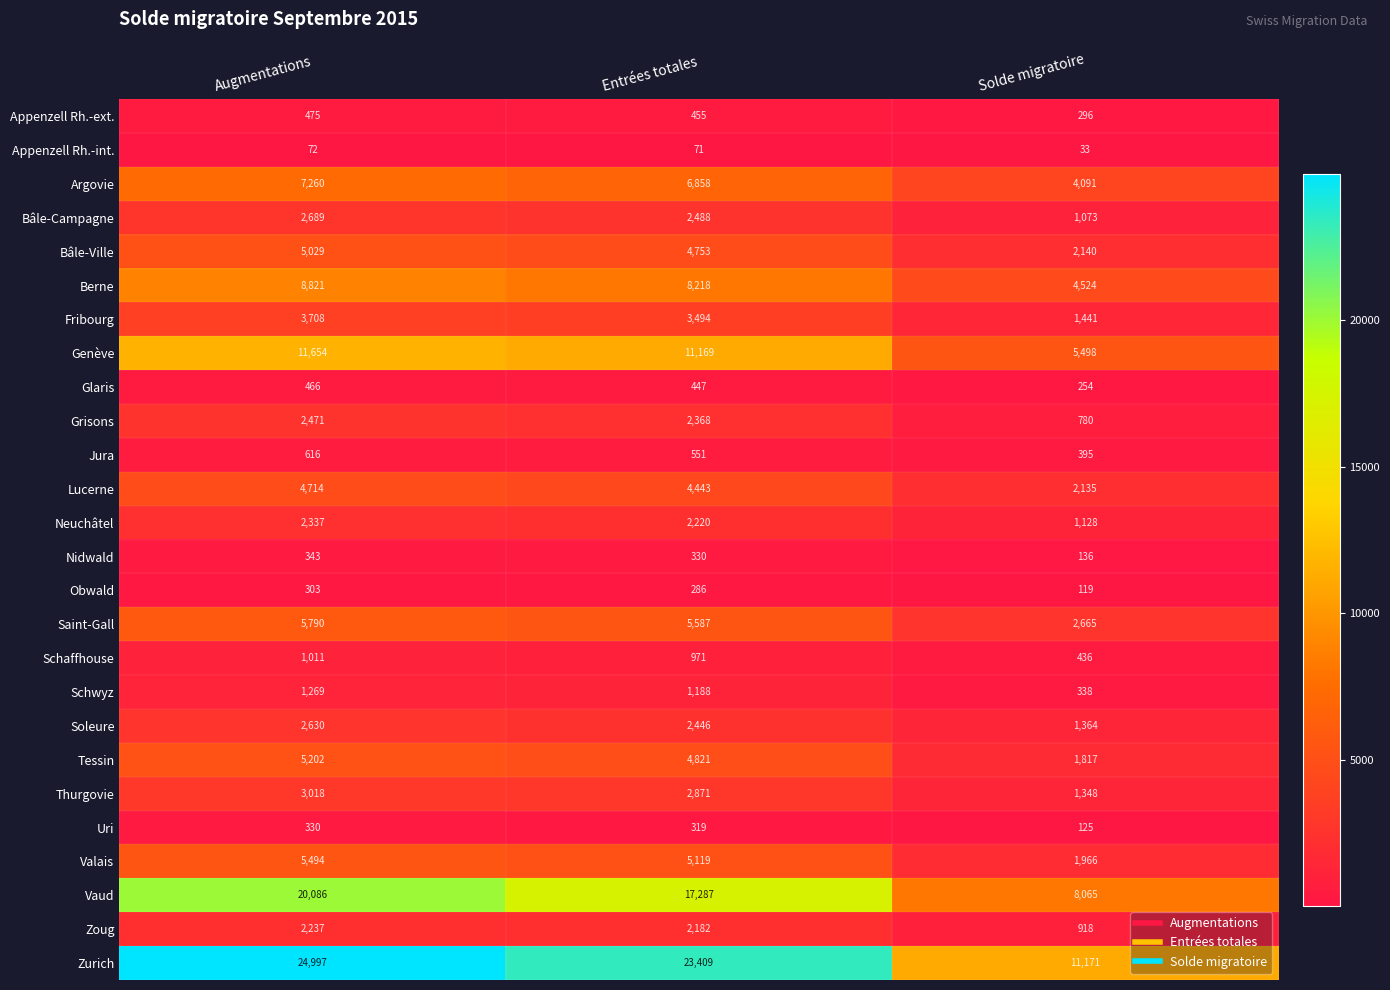

Is it true that Appenzell Rh.-ext. equals 145 at Augmentations?

False